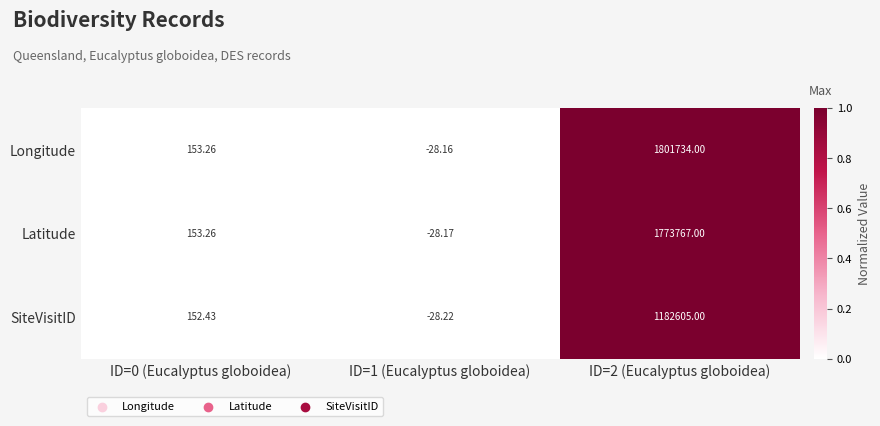

List the series in order of their peak value, highest first.

Longitude, Latitude, SiteVisitID